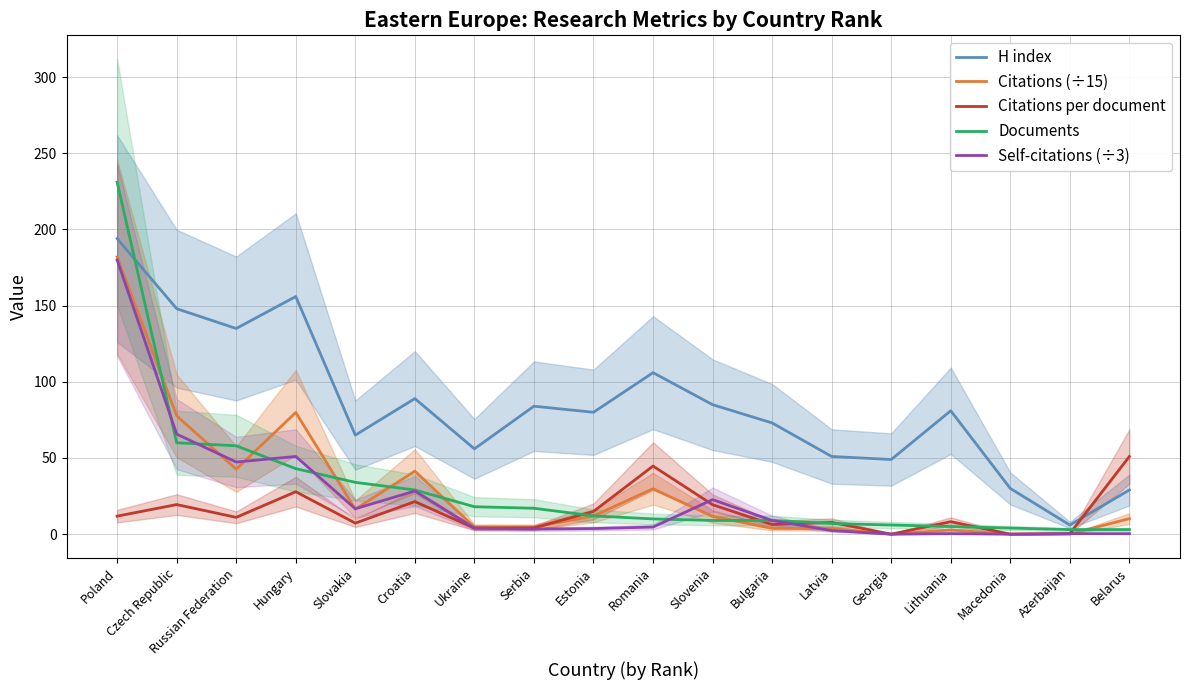

Which series changed the most between Czech Republic and Russian Federation?

Citations (÷15)